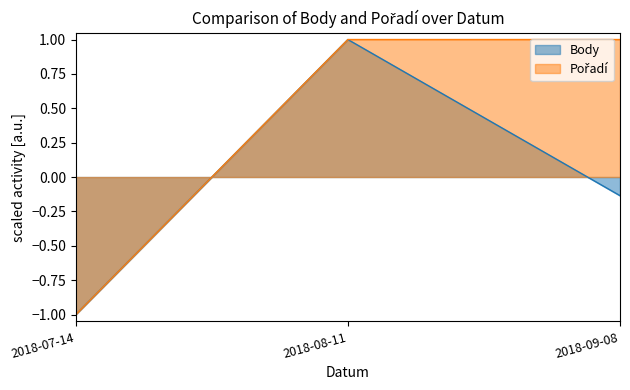

At how many categories does at least one series exceed 0?

2